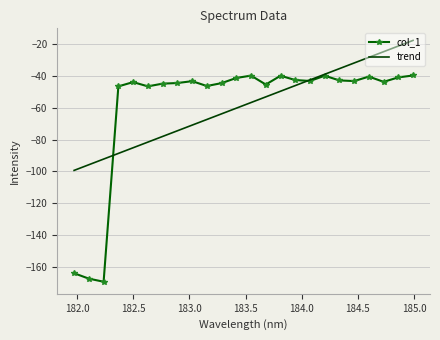

List the series in order of their peak value, lowest first.

col_1, trend